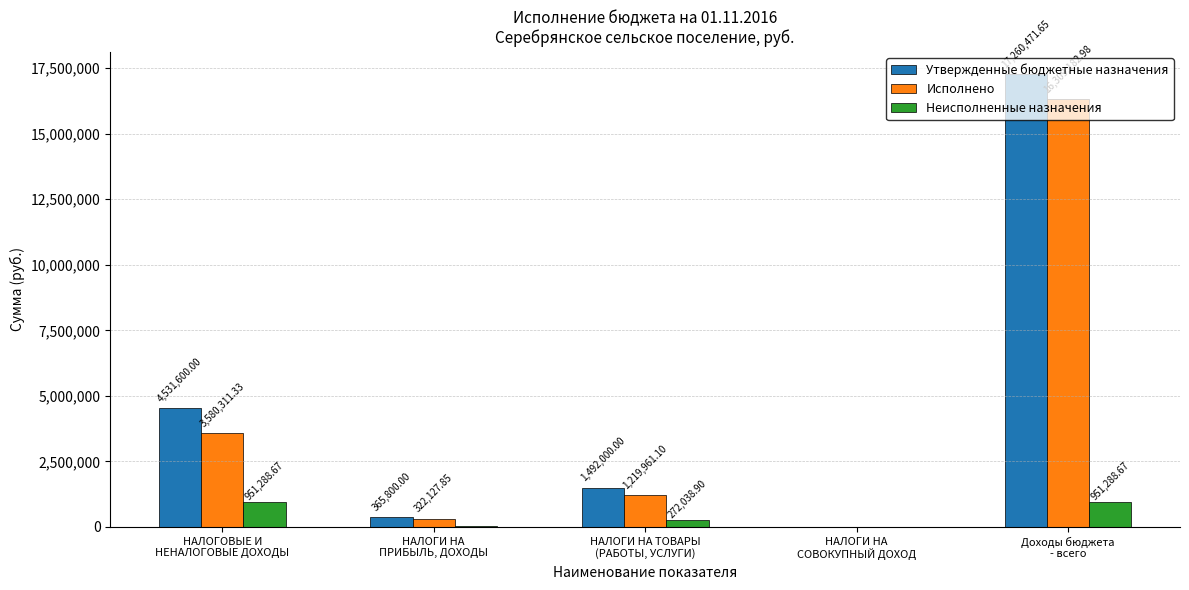

Are the bars horizontal?

No